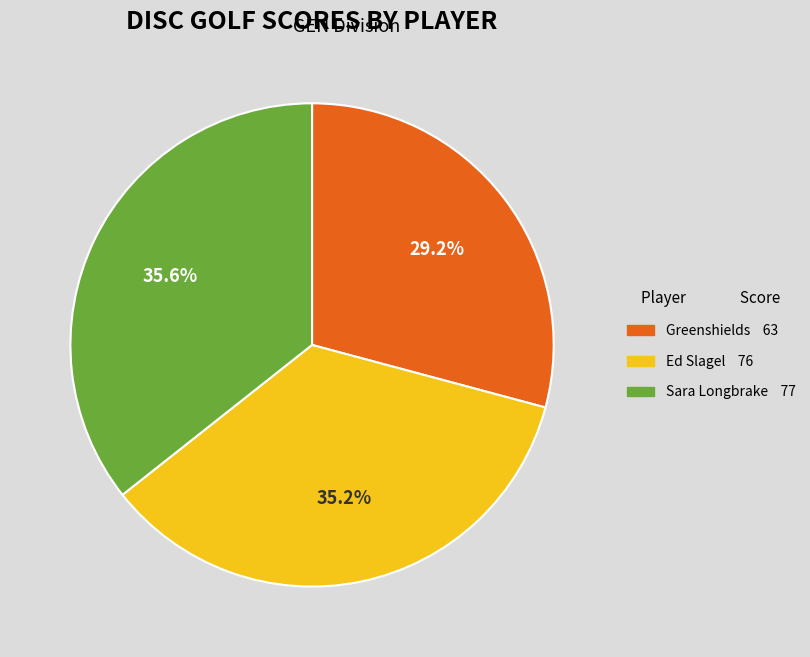

Is there a majority slice in this chart?

No